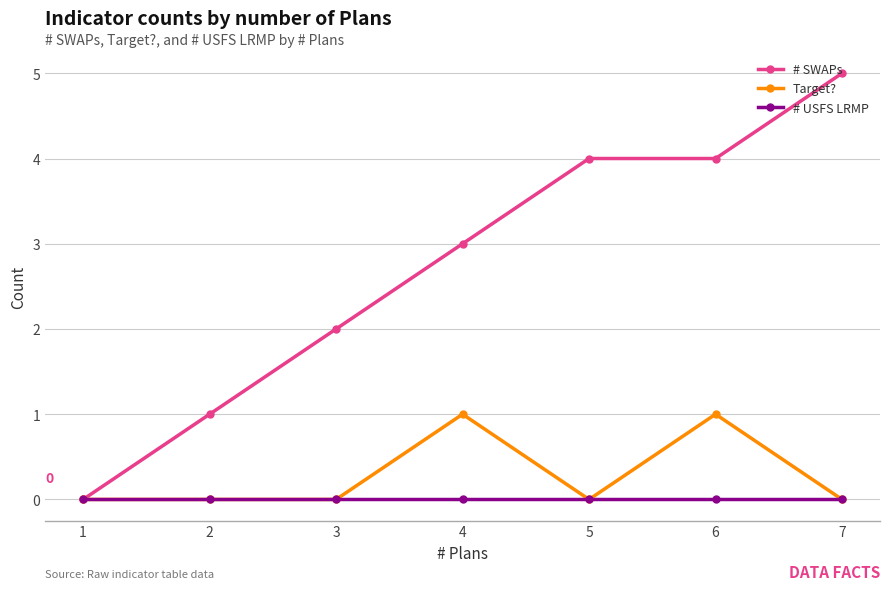

True or false: # USFS LRMP and Target? intersect in this chart.

False